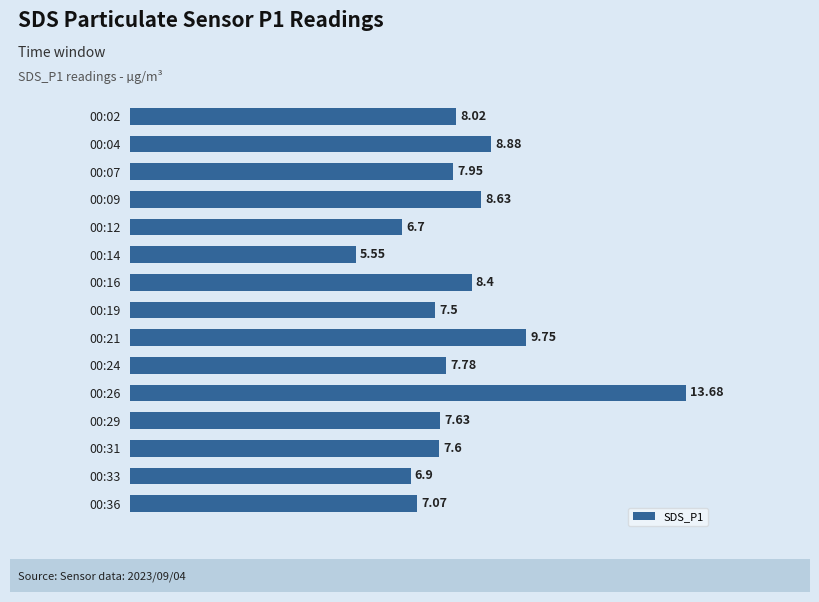

Count the number of categories in the chart.

15